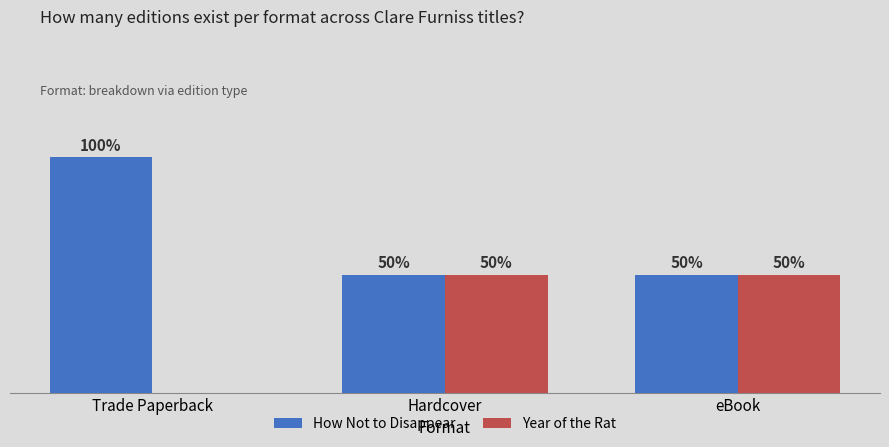

Does the chart contain stacked bars?

No